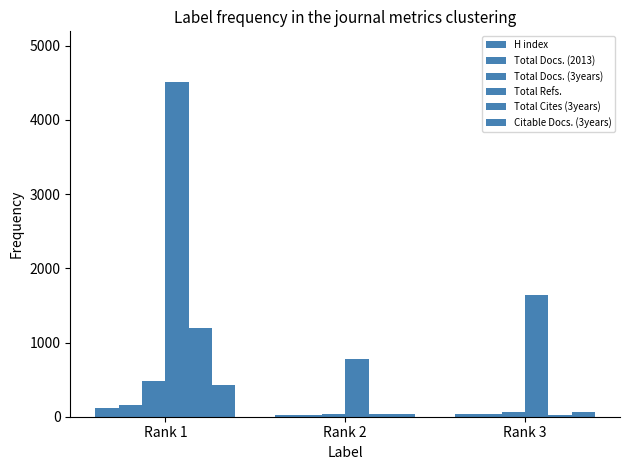

What is the maximum value for Total Cites (3years)?

1195